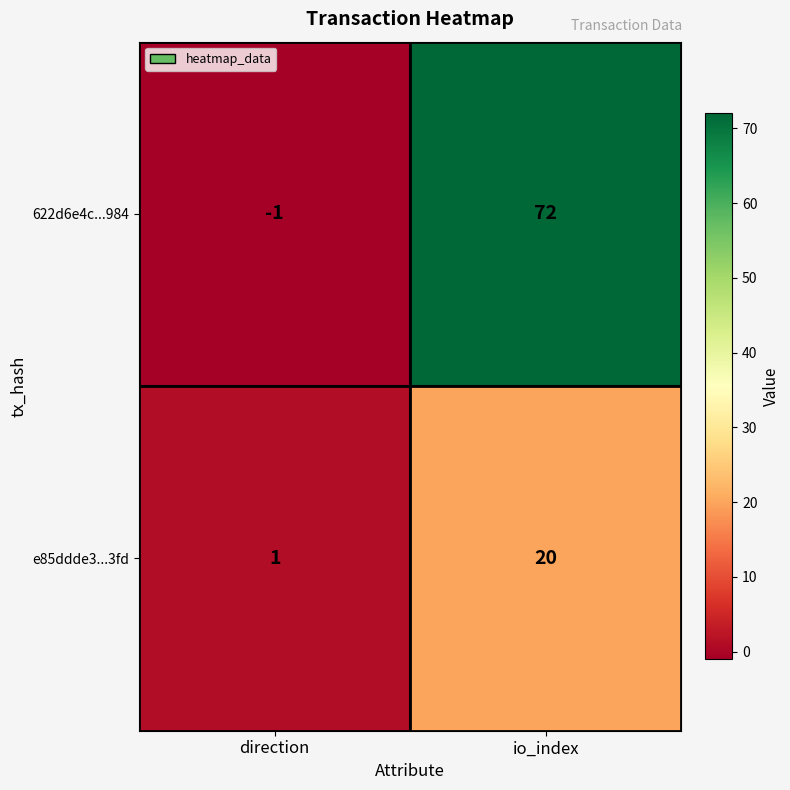

Which category has the highest value across all series?

io_index